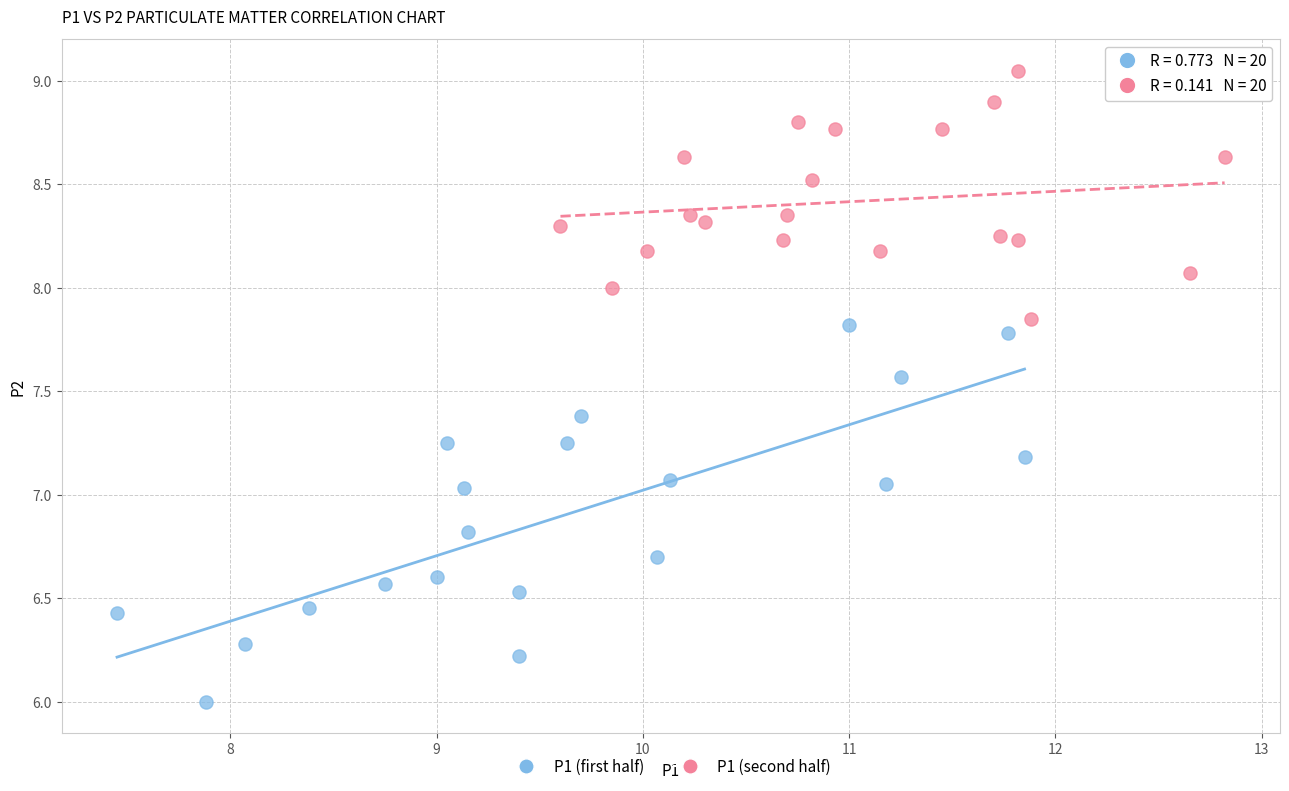

Which series contains the lowest Y value?

P1 (first half)